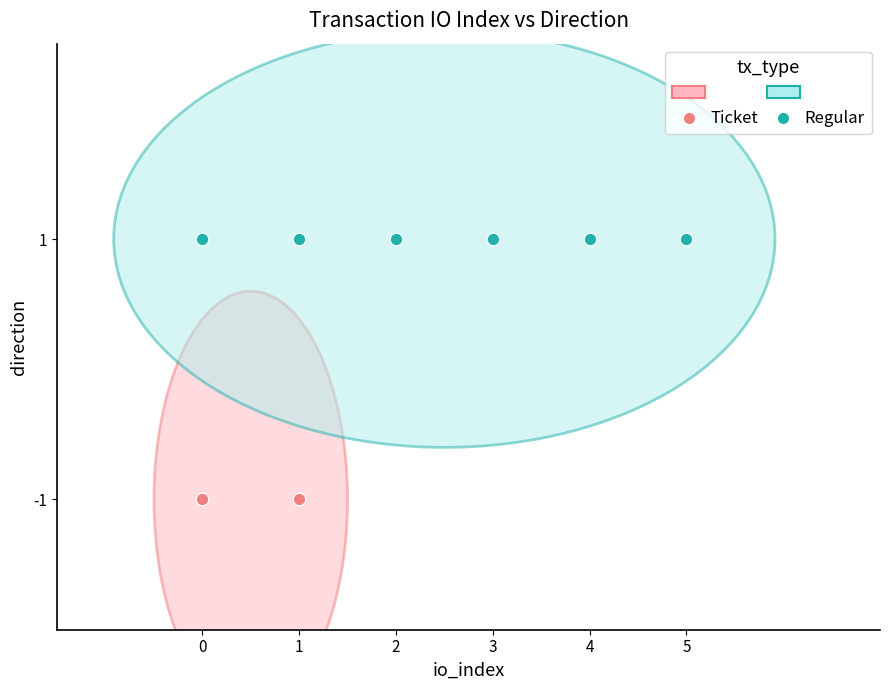

Which series contains the lowest Y value?

Ticket